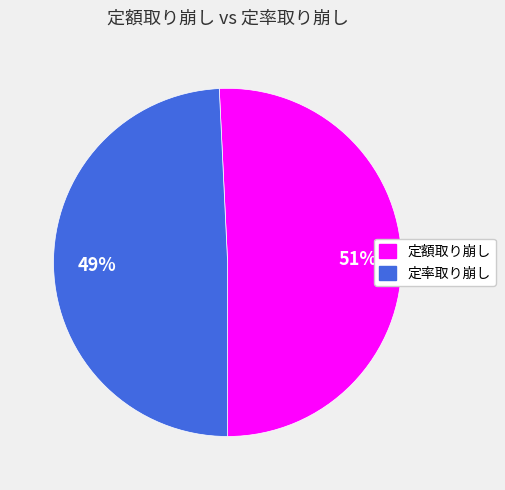

What is the smallest slice in the pie chart?

定率取り崩し